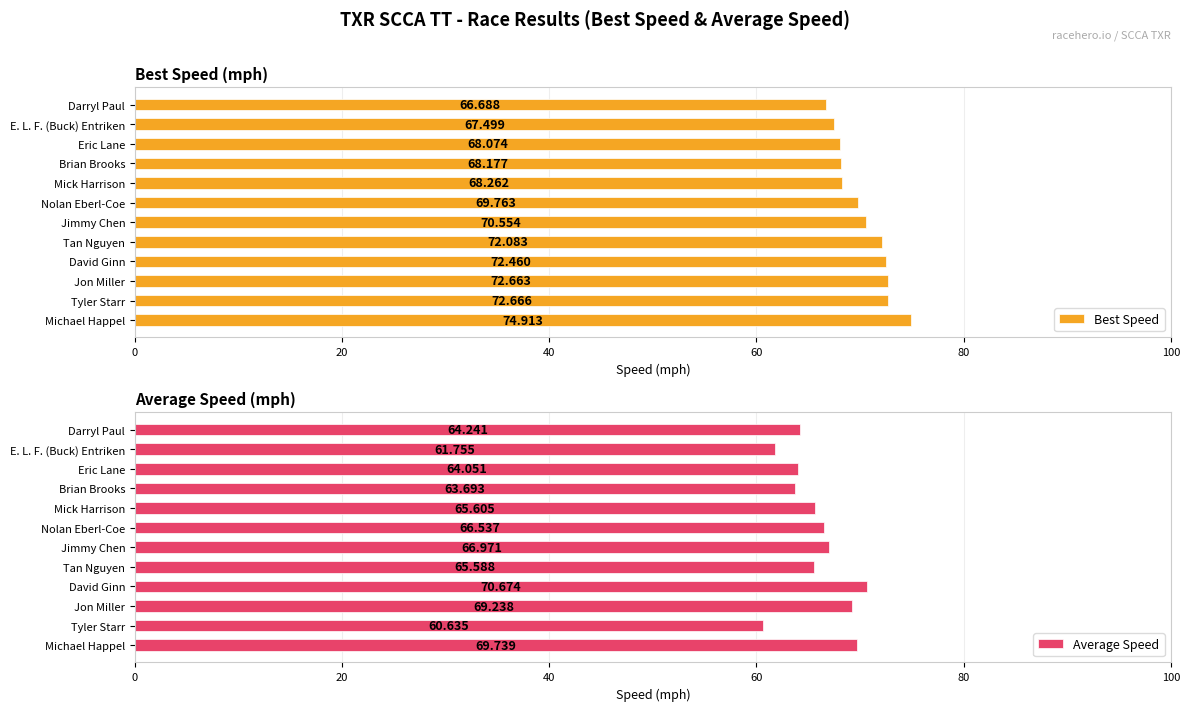

What is the difference between the maximum and minimum values in the Average Speed series?

10.0